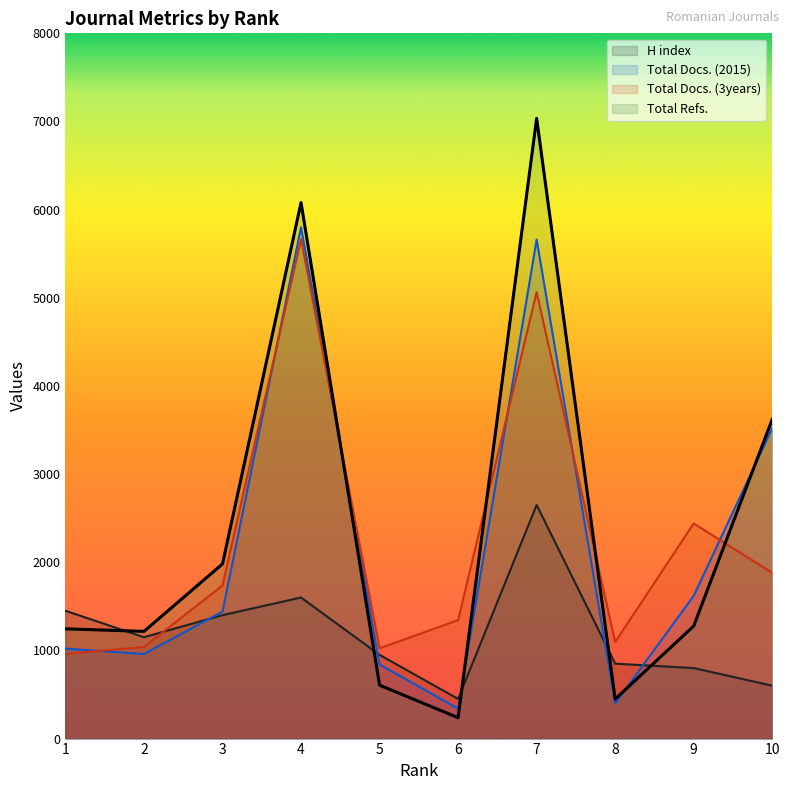

What is the approximate value at 10, to the nearest 50?

3600